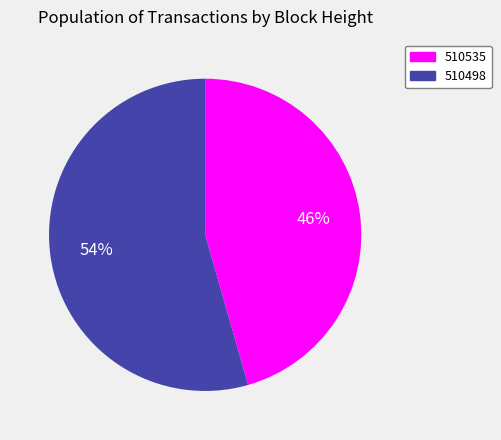

Do 510498 and 510535 together represent more than half of the pie?

Yes